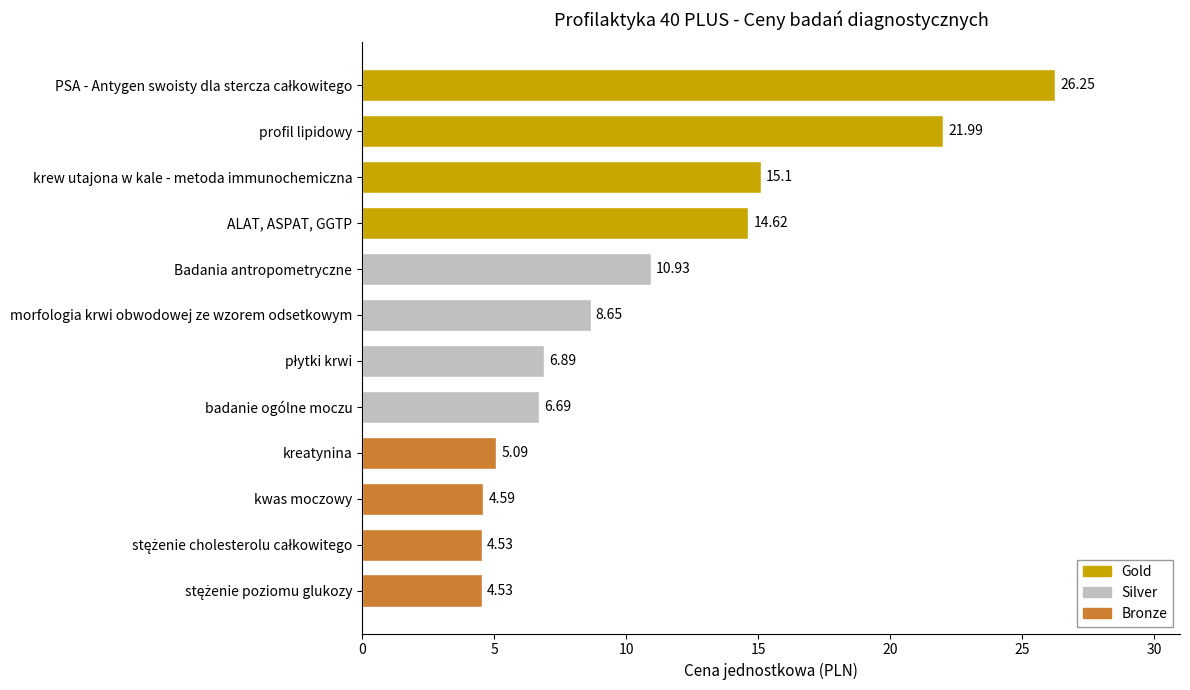

What is the average value?

10.8